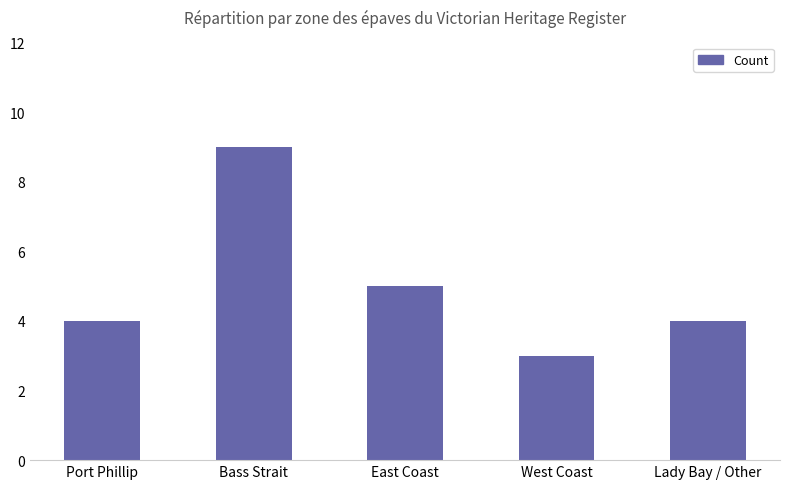

What is the minimum value shown in the chart?

3